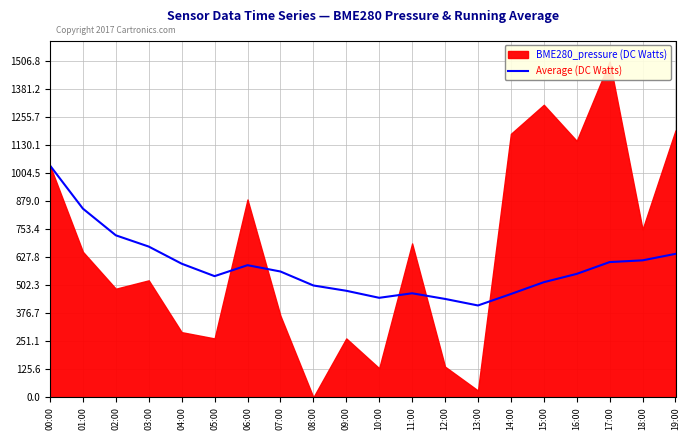

Count the number of categories in the chart.

20